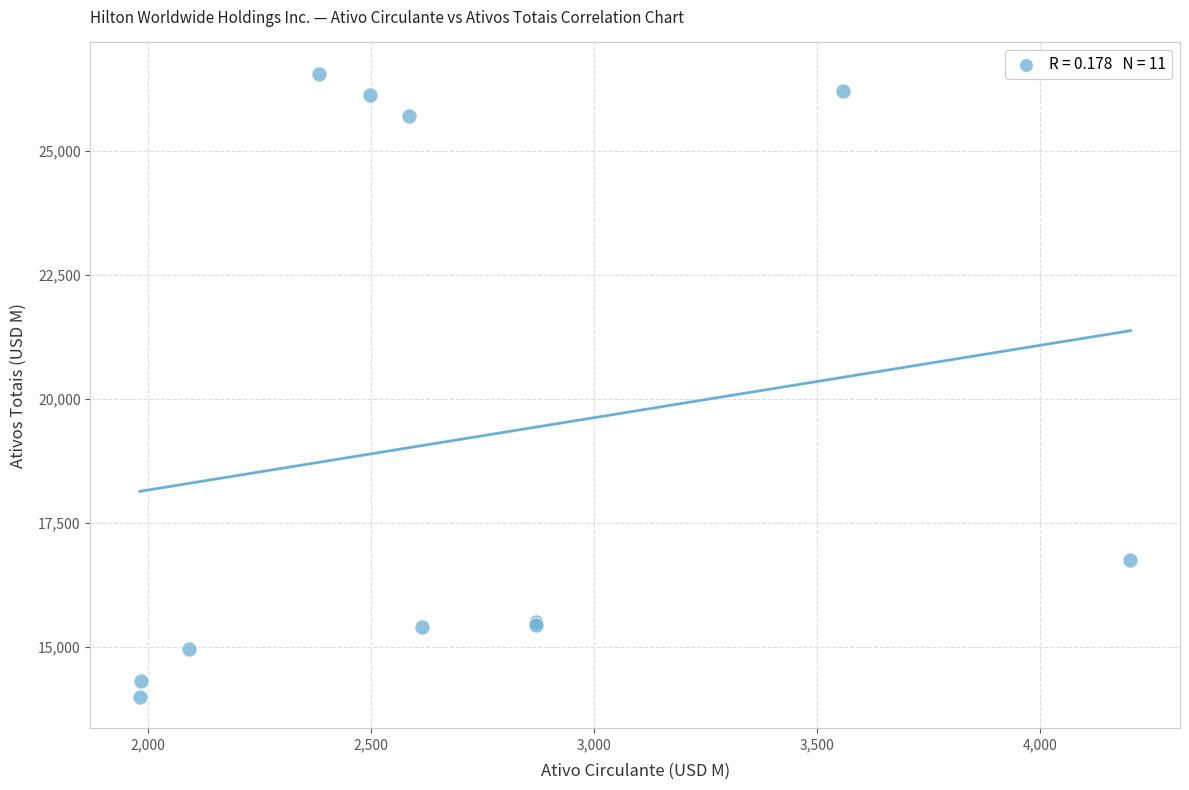

What Y value in the scatter plot is closest to 20278?

16755